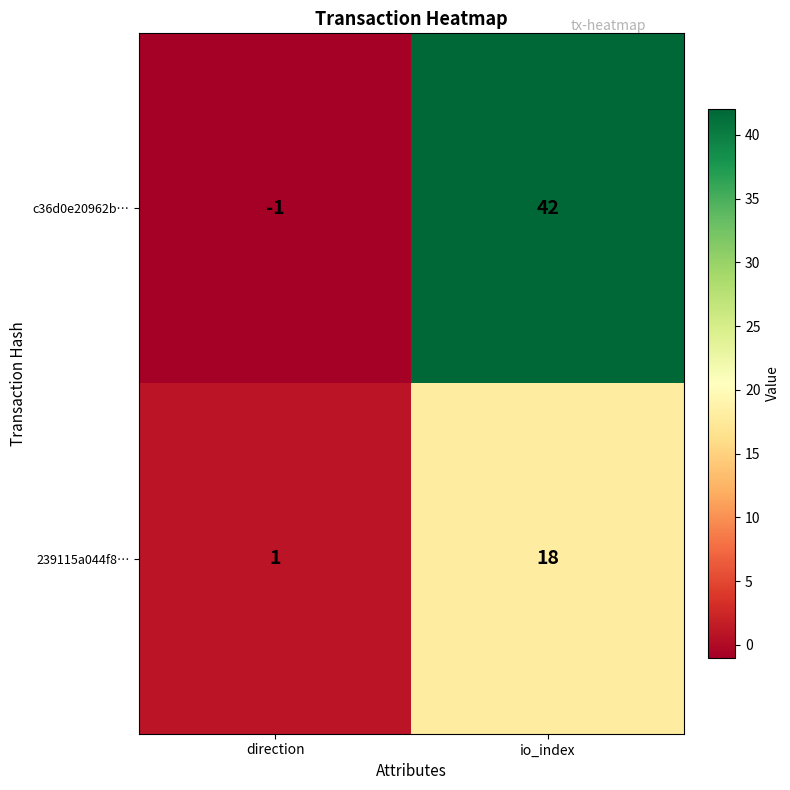

Which series has the widest spread of values?

c36d0e20962b…